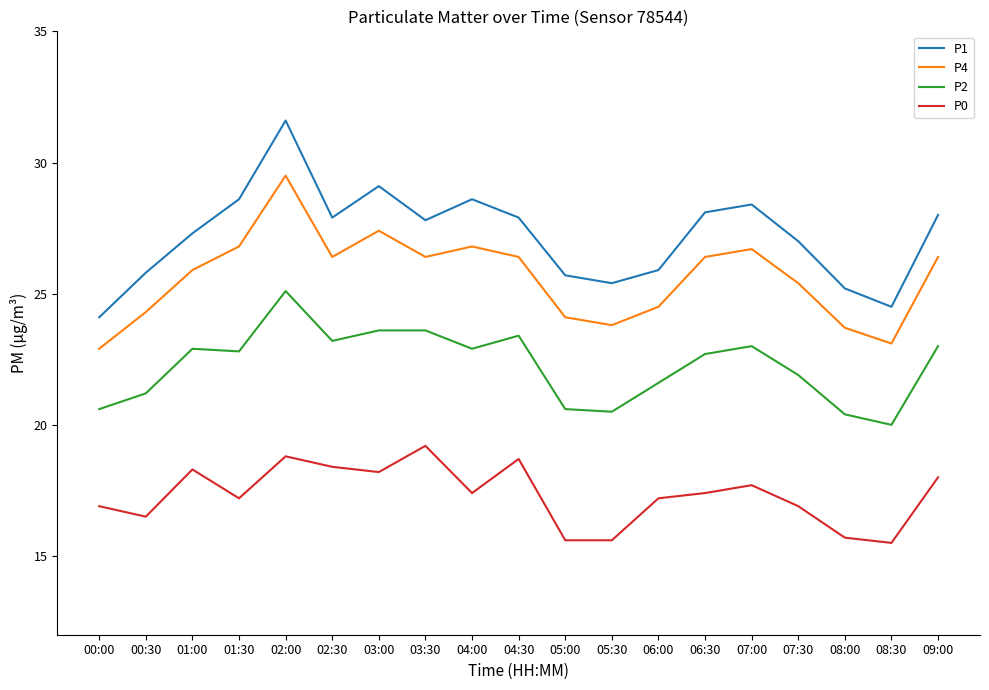

At 00:00, list the series in order from largest to smallest.

P1, P4, P2, P0